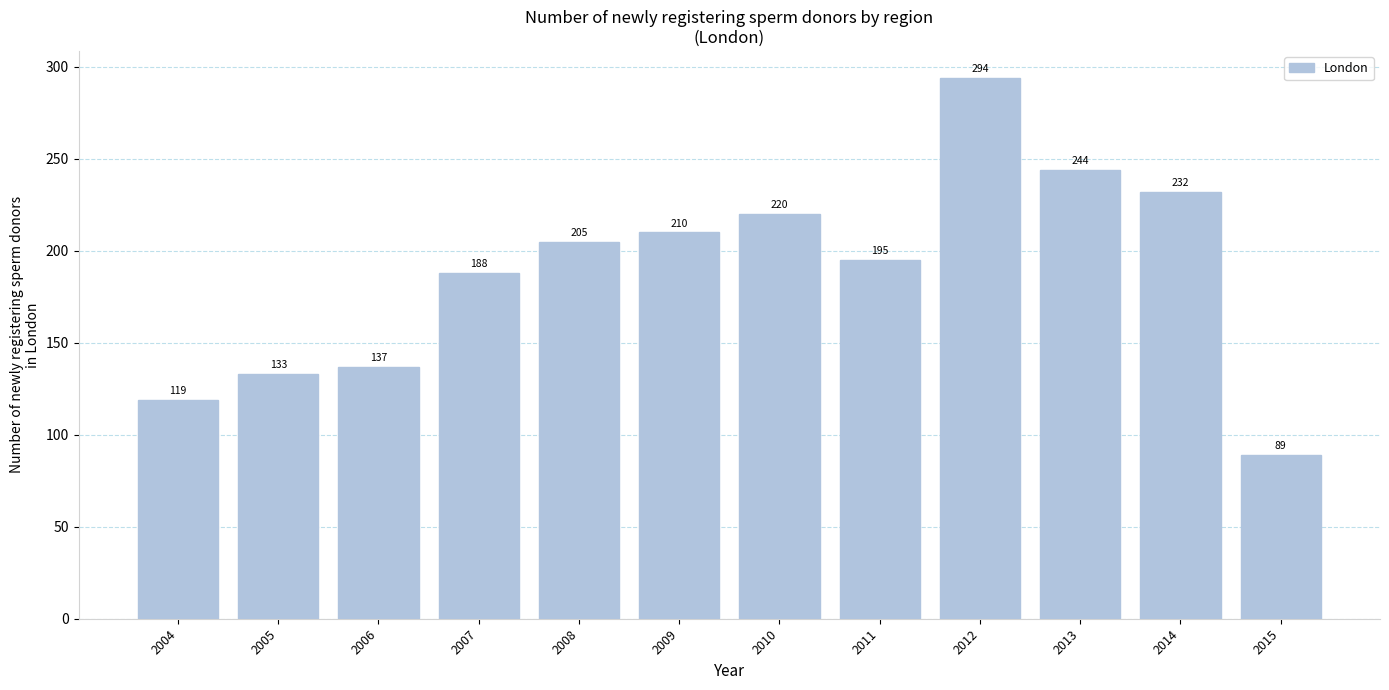

What is the sum of the values at 2006 and 2012?

431